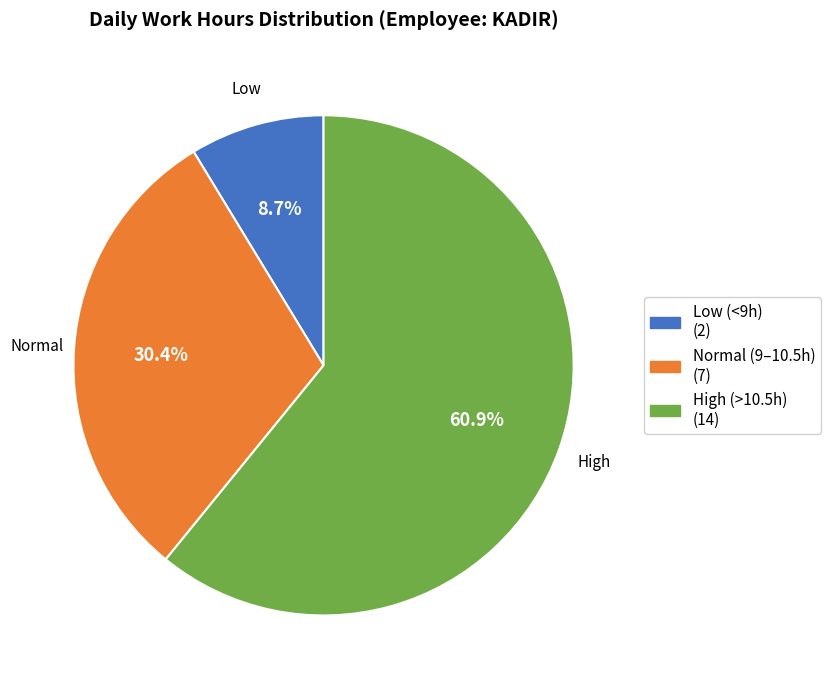

Does any single category account for the majority?

Yes